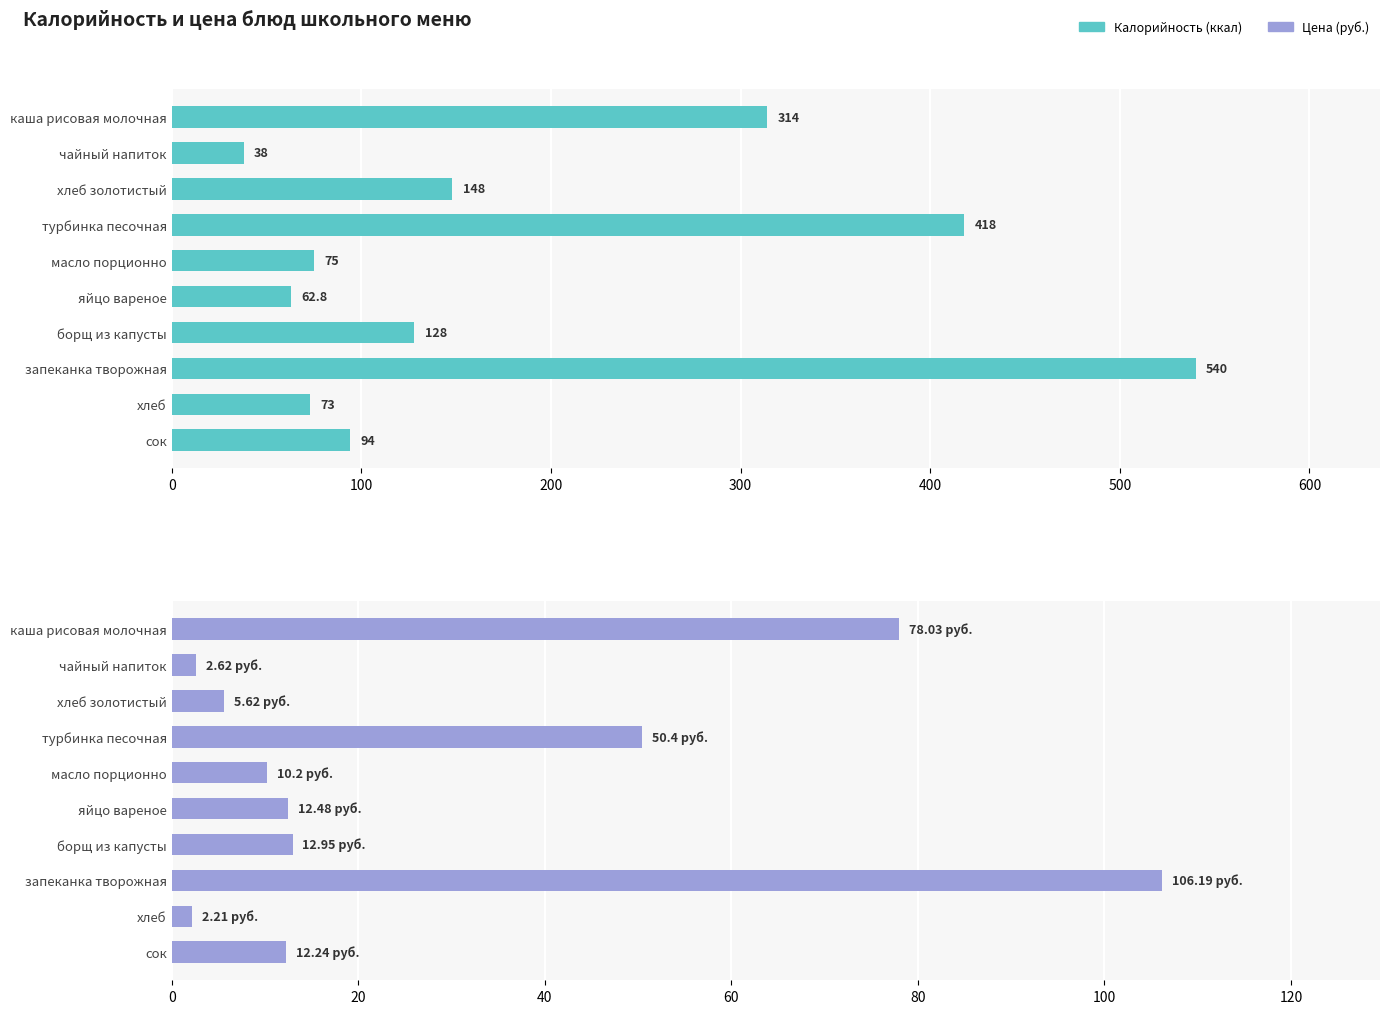

What is the value of the Цена bar at the 6th from the left?

12.5